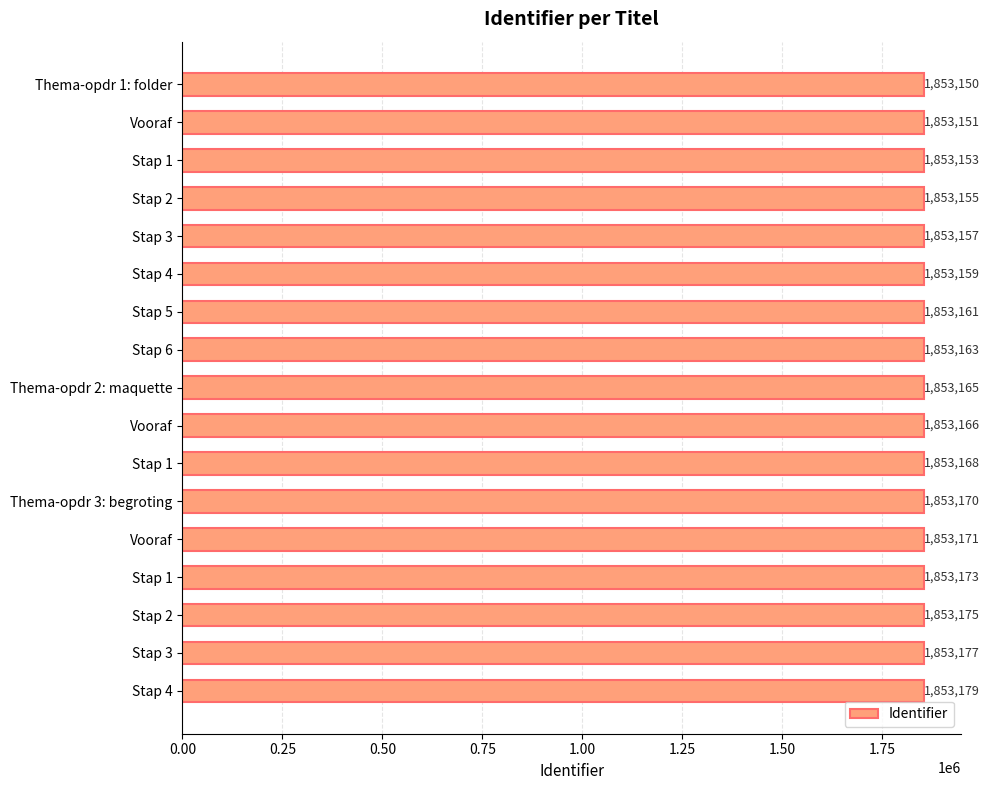

Does the chart contain any negative values?

No